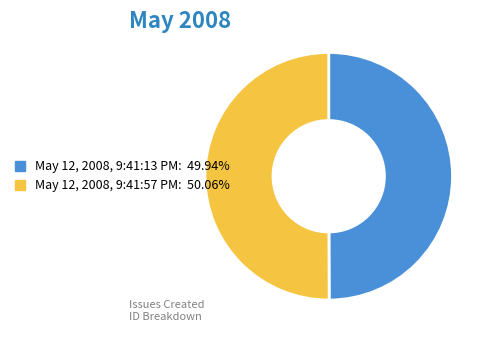

Is the sum of May 12, 2008, 9:41:13 PM and May 12, 2008, 9:41:57 PM greater than half?

Yes